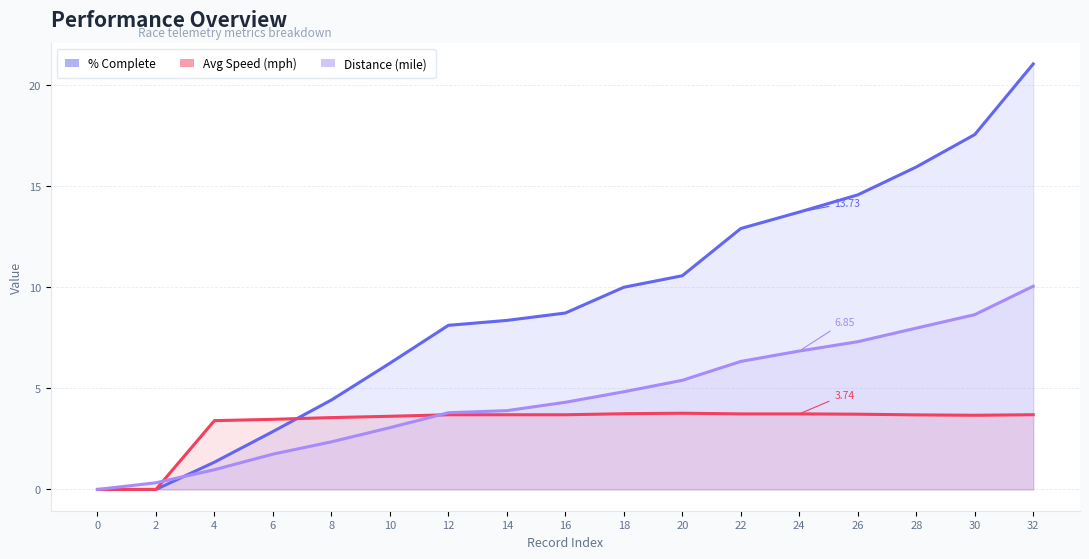

Count the number of categories in the chart.

17